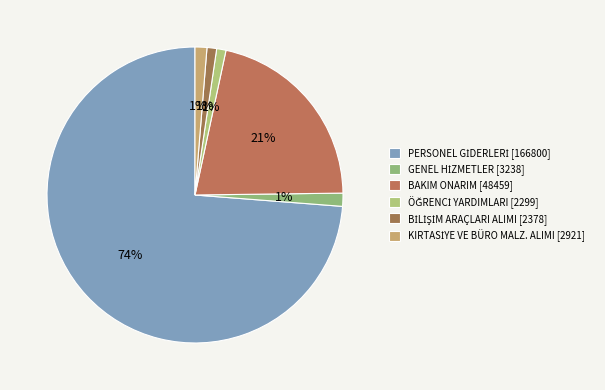

What is the change in value from PERSONEL GİDERLERİ to KIRTASİYE VE BÜRO MALZ. ALIMI?

-163879.1